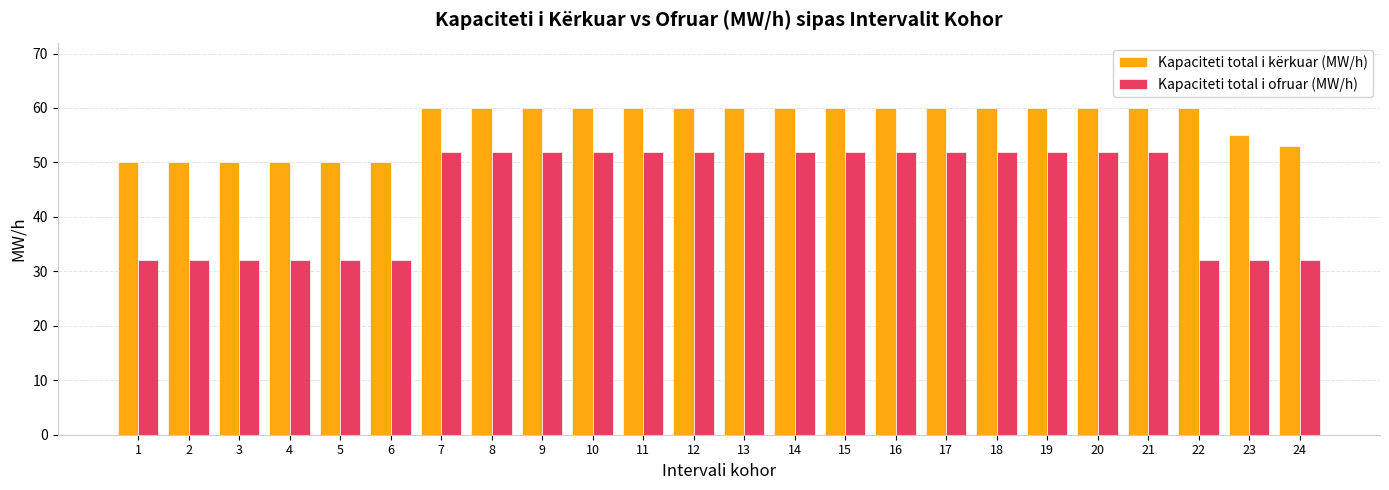

How many Kapaciteti total i kërkuar (MW/h) values are between 53 and 60?

18